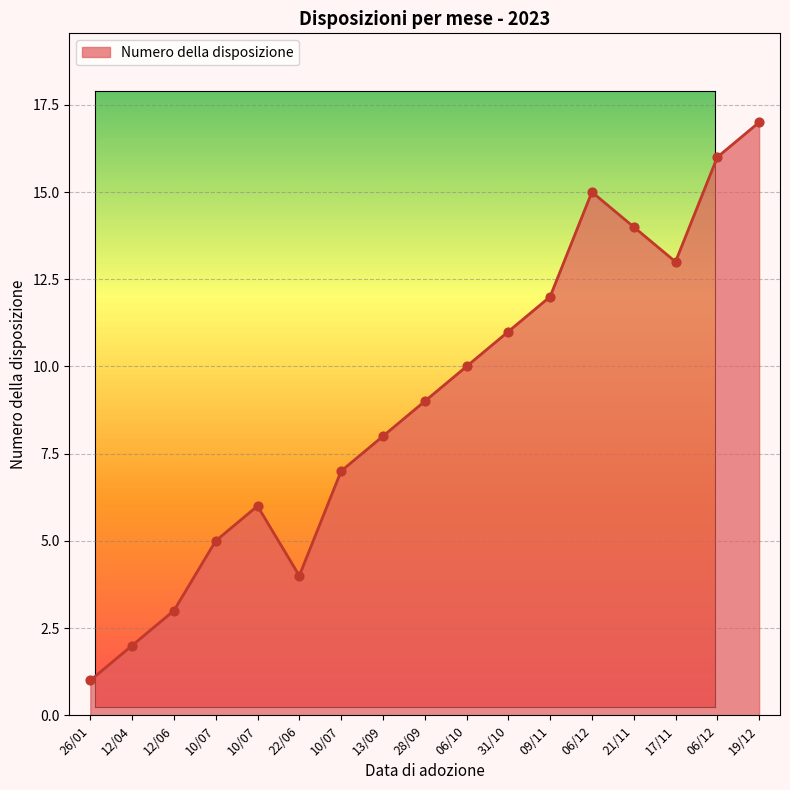

What is the change in value from 28/09 to 06/10?

+1